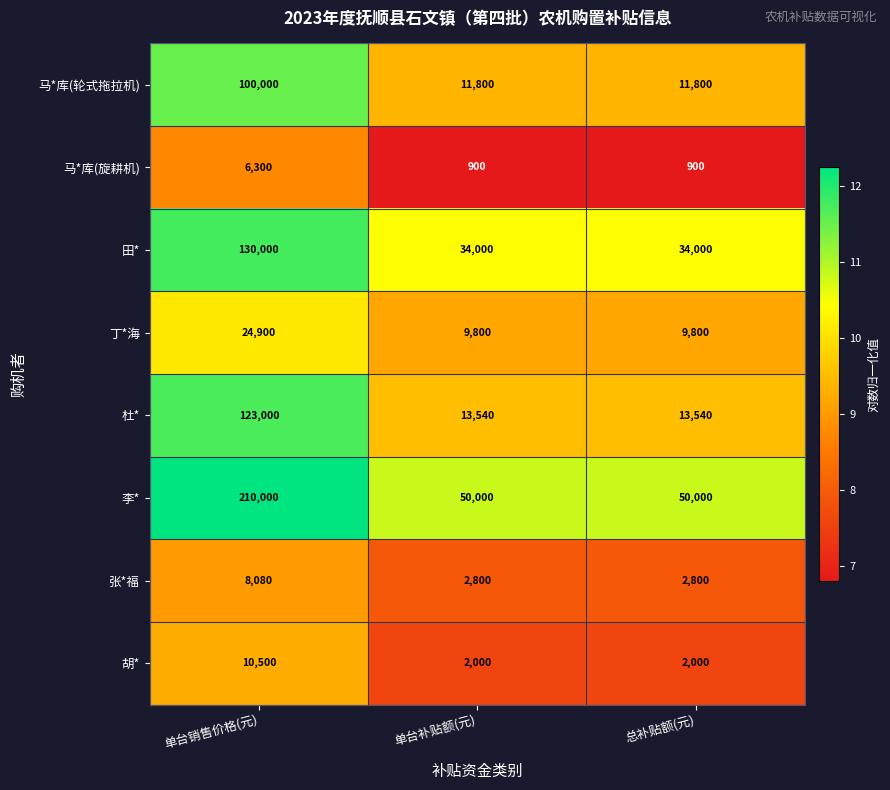

At which category is the sum across all series the highest?

单台销售价格(元)